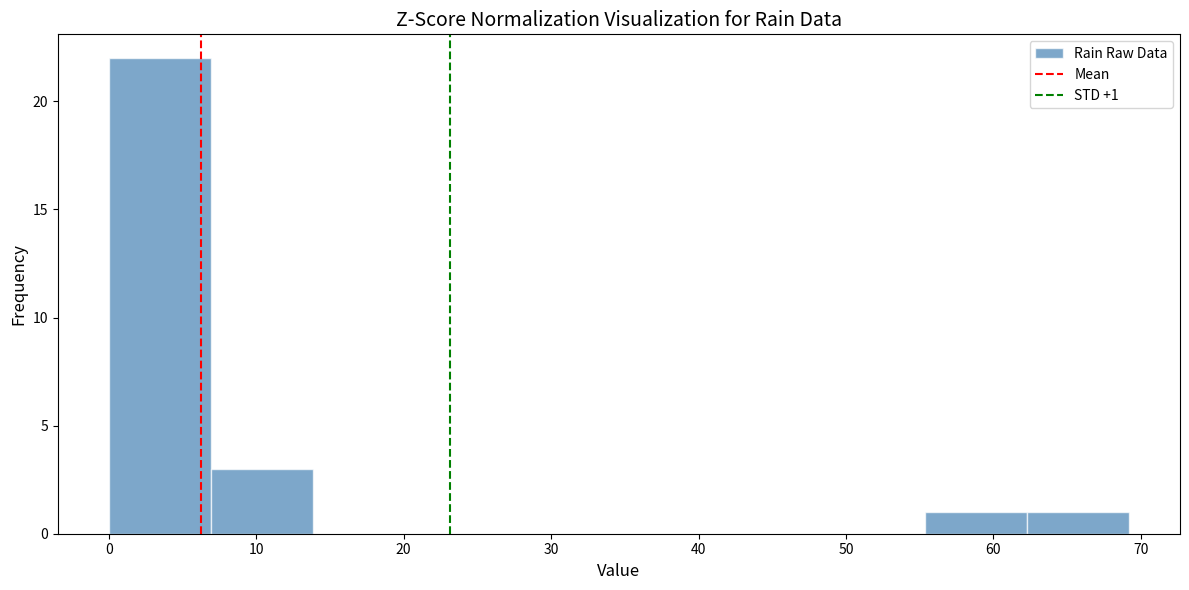

Which range on the x-axis has the tallest bar?

0 to 7